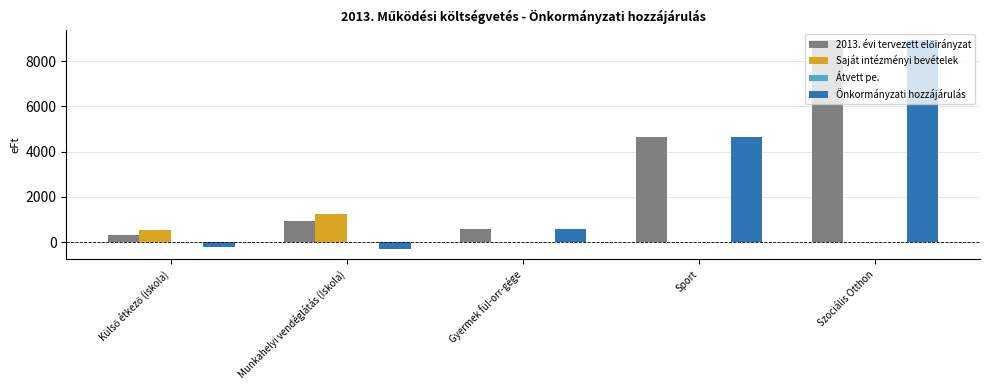

What is the highest value of the Önkormányzati hozzájárulás series?

8934